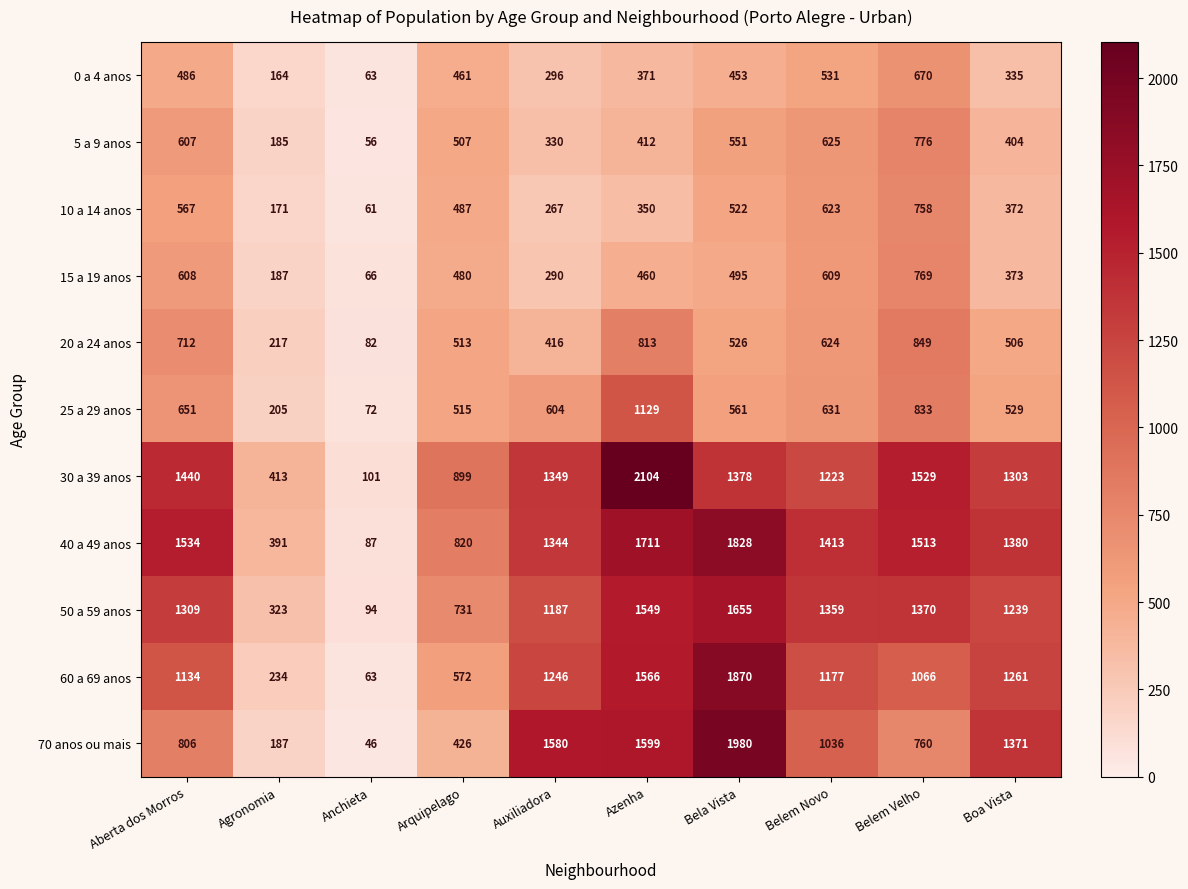

What is the highest value of the 40 a 49 anos series?

1828